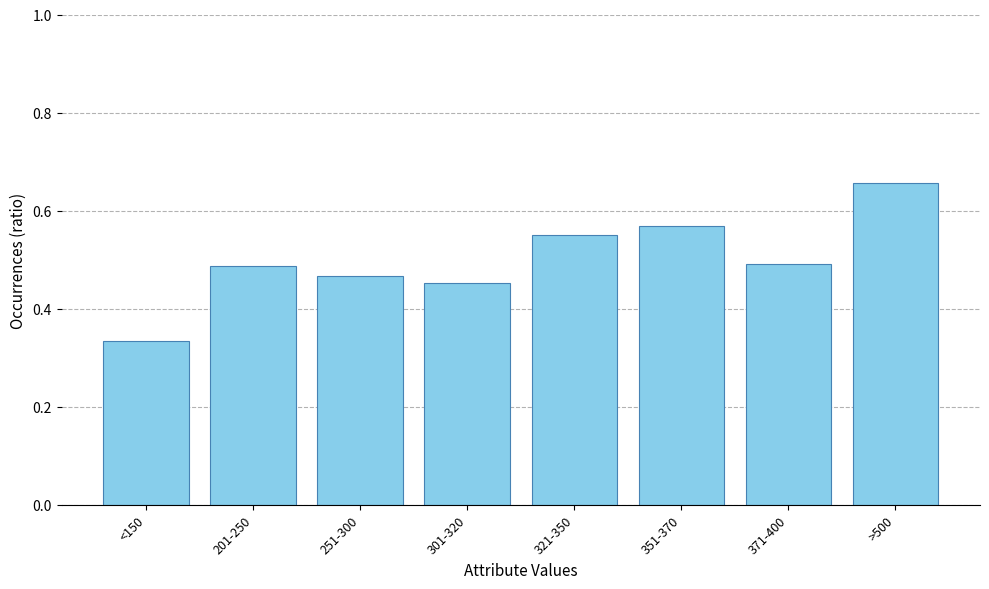

How many values are between 0 and 1?

8